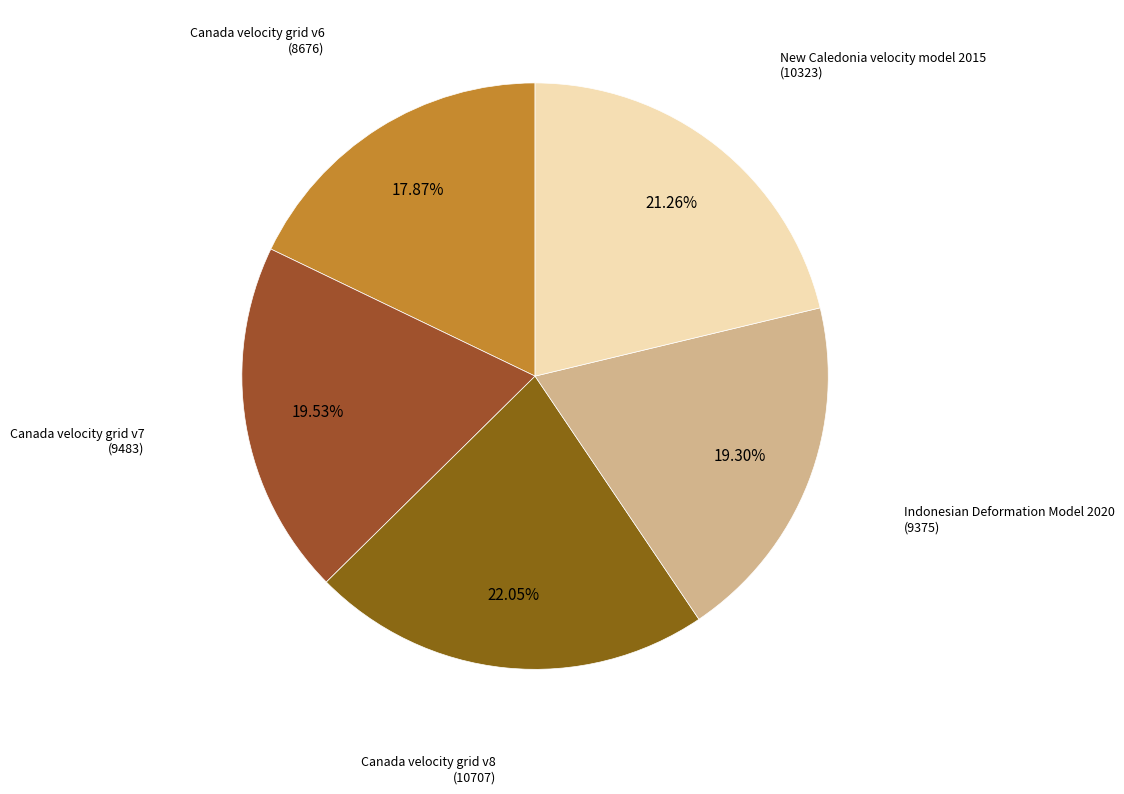

How many segments does this pie chart have?

5